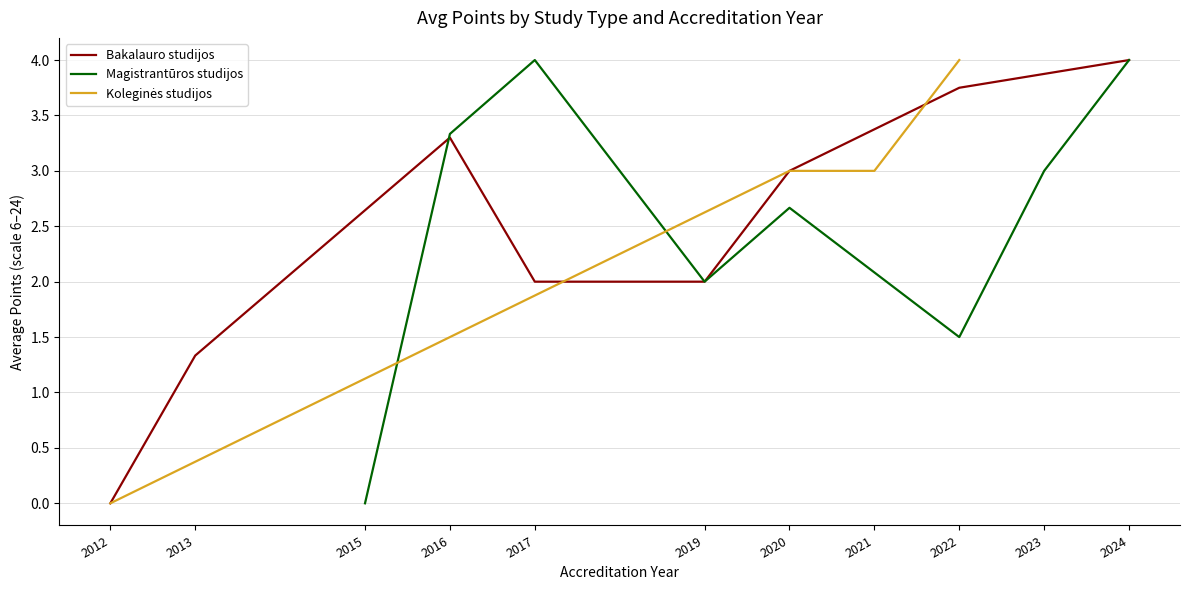

Is it true that Bakalauro studijos equals 3.0 at 2020?

True